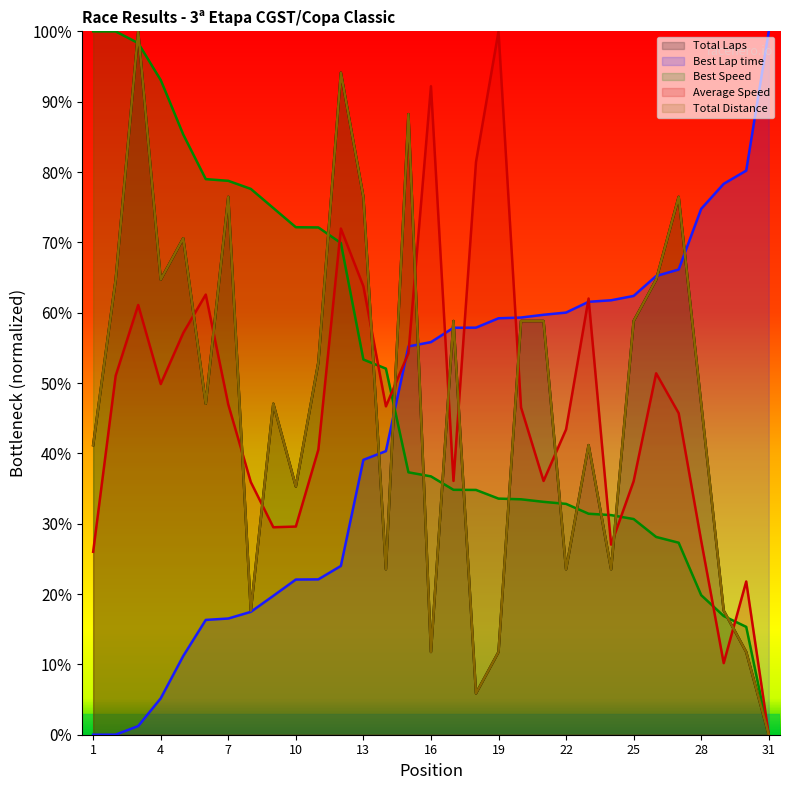

Between which two adjacent categories do Average Speed and Best Speed first intersect?

11 and 12